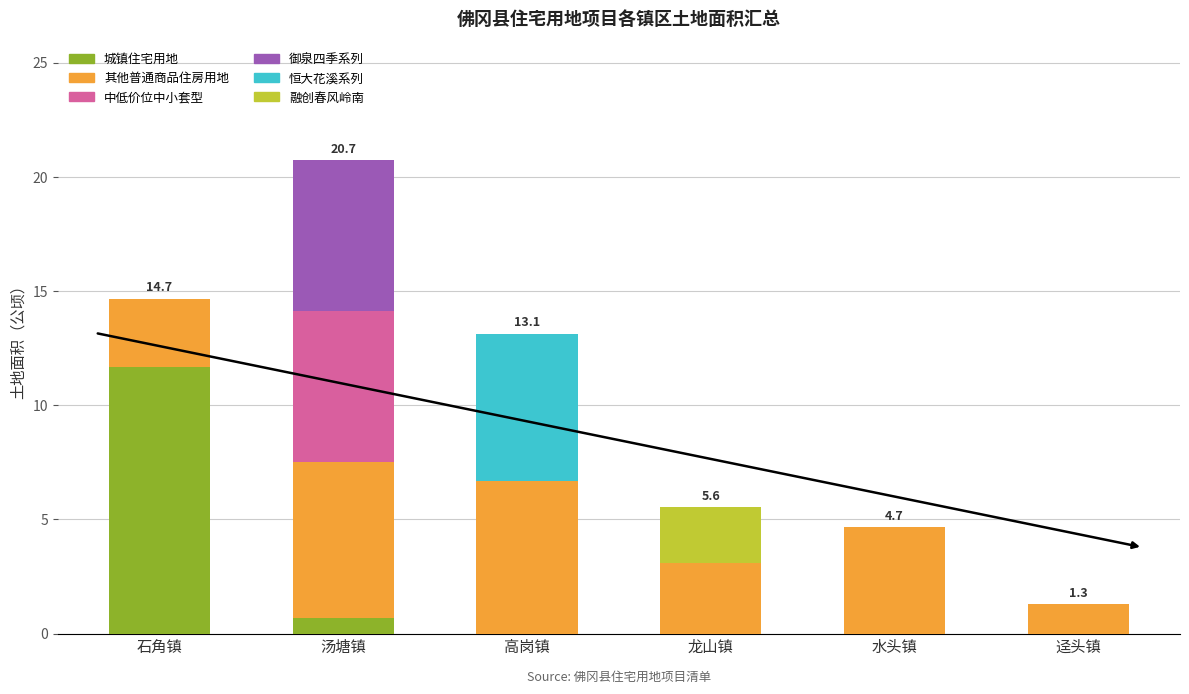

What is the sum of the 城镇住宅用地 values at 石角镇 and 汤塘镇?

12.4